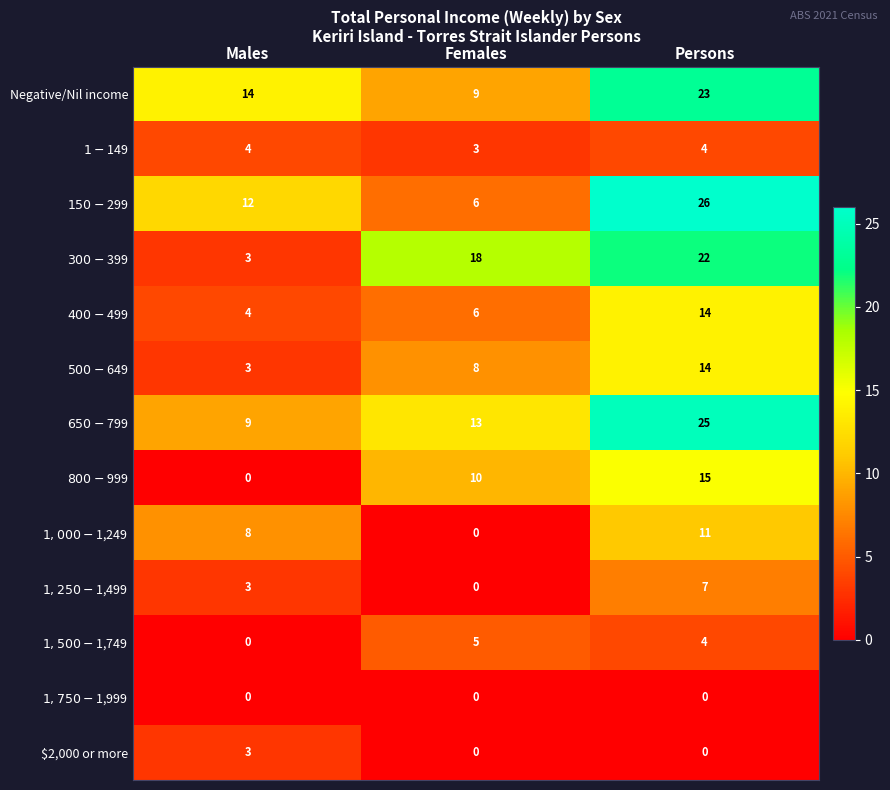

The value of Negative/Nil income at Persons is 23. True or false?

True